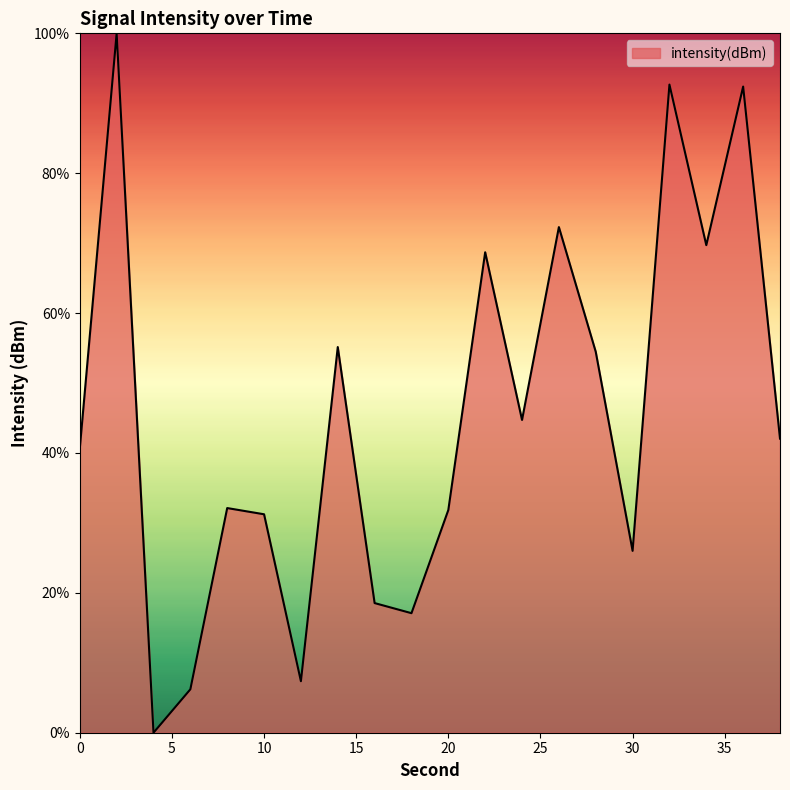

What is the difference between the maximum and minimum values?

100.0